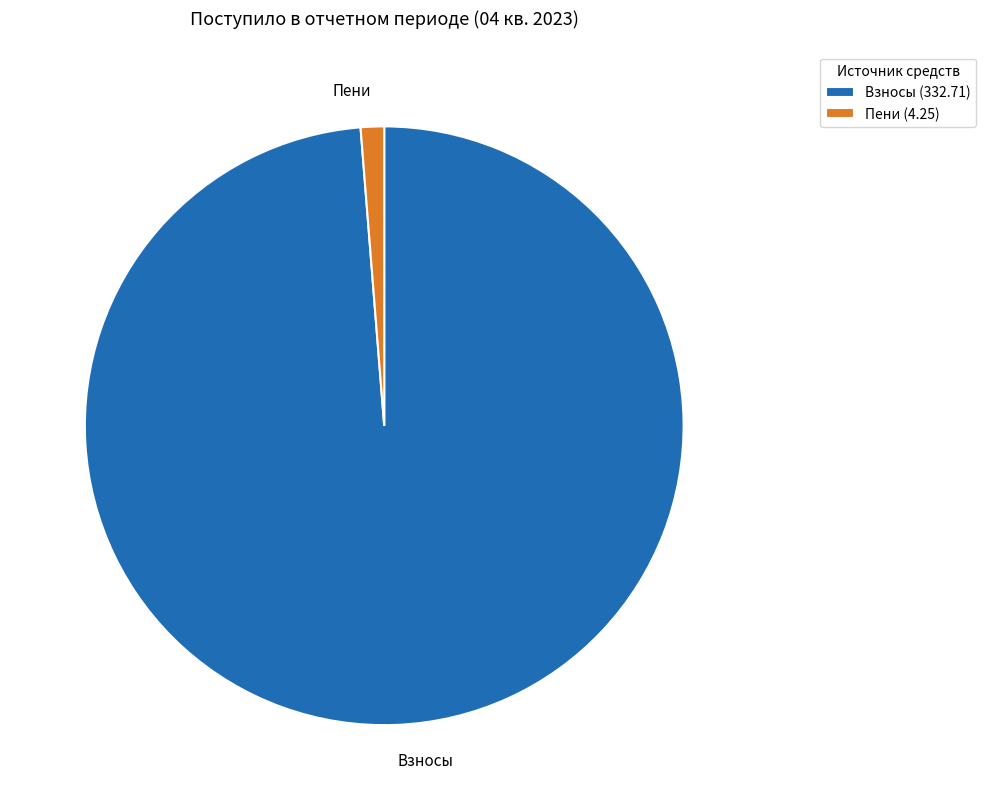

Is there a majority slice in this chart?

Yes